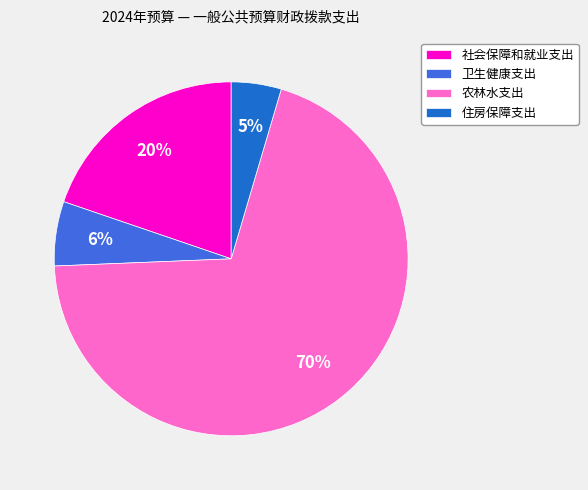

What is the ratio of the value at 住房保障支出 to the value at 卫生健康支出?

0.8